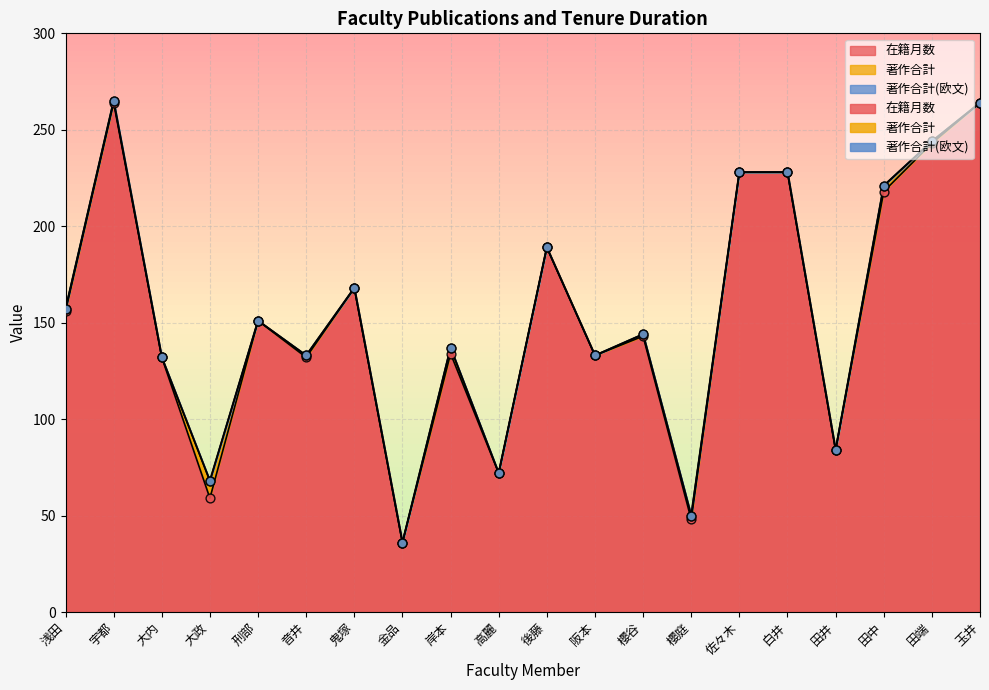

Which series has the largest Y range (max minus min)?

在籍月数